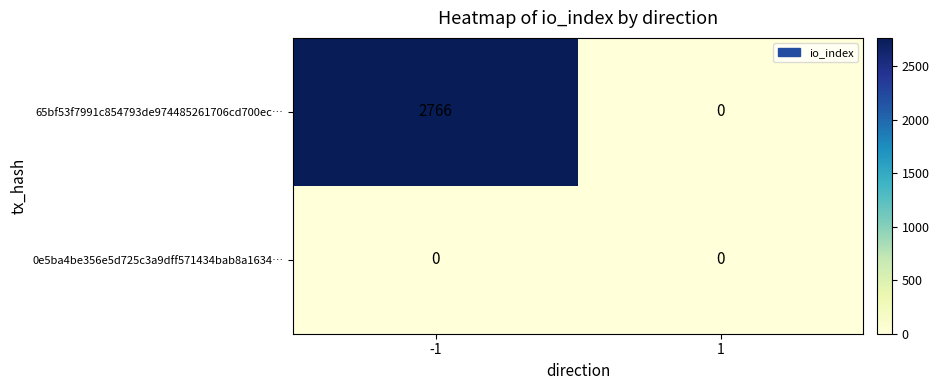

Count the number of data series in this chart.

2